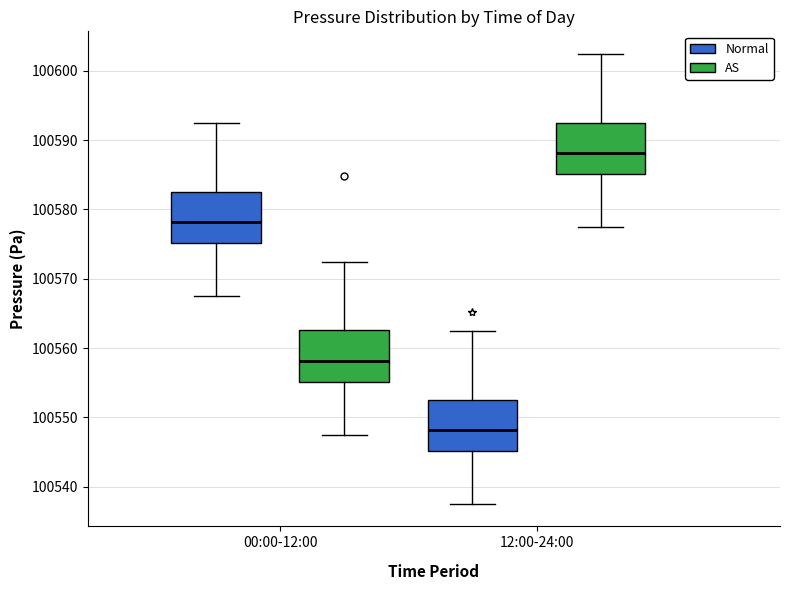

Which box's median line is the lowest?

12:00-24:00 (Normal)